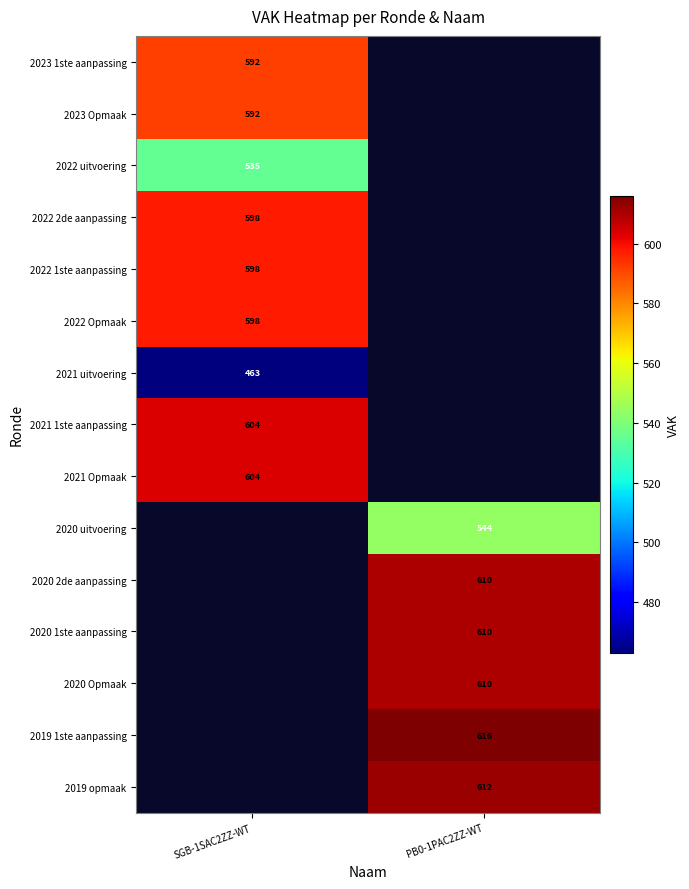

The 2023 Opmaak series shows 973 at SGB-1SAC2ZZ-WT. True or false?

False